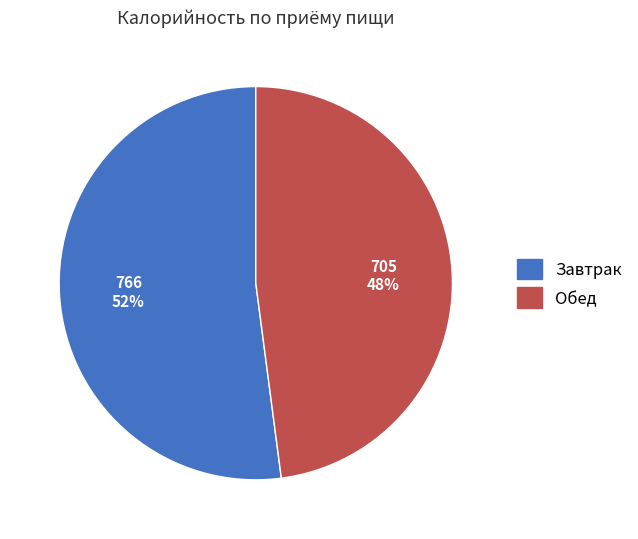

To the nearest percent, what portion does Обед represent?

48%